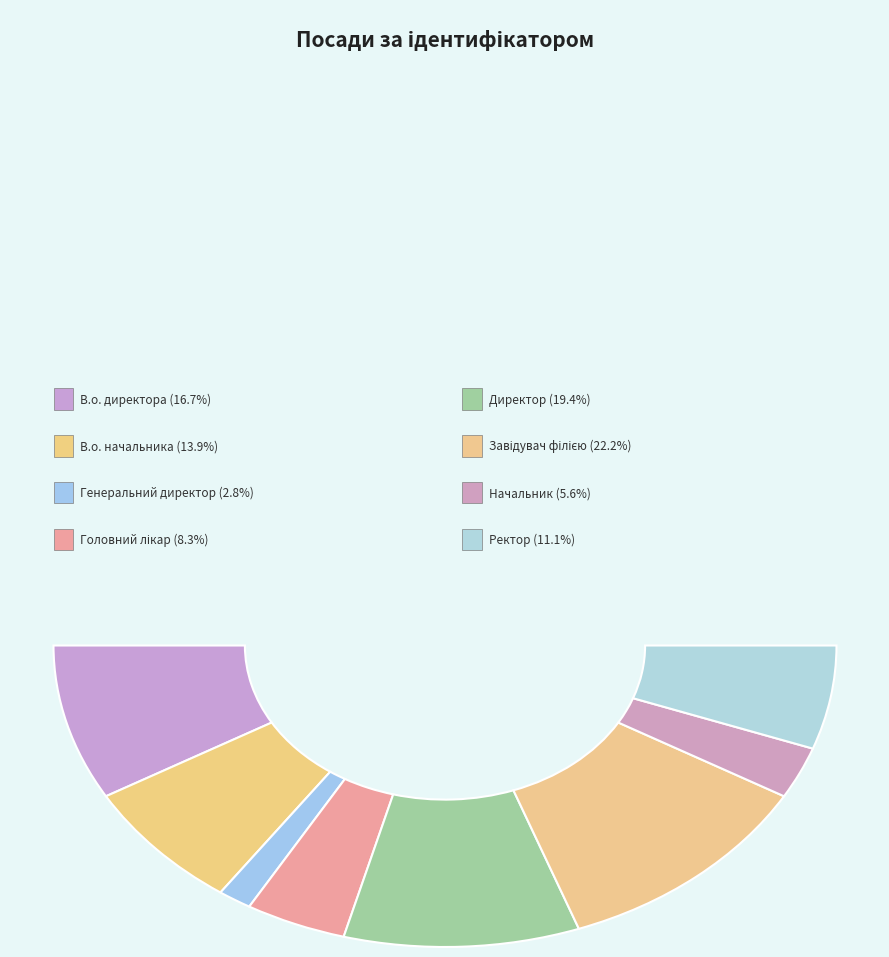

Does any single category account for the majority?

No